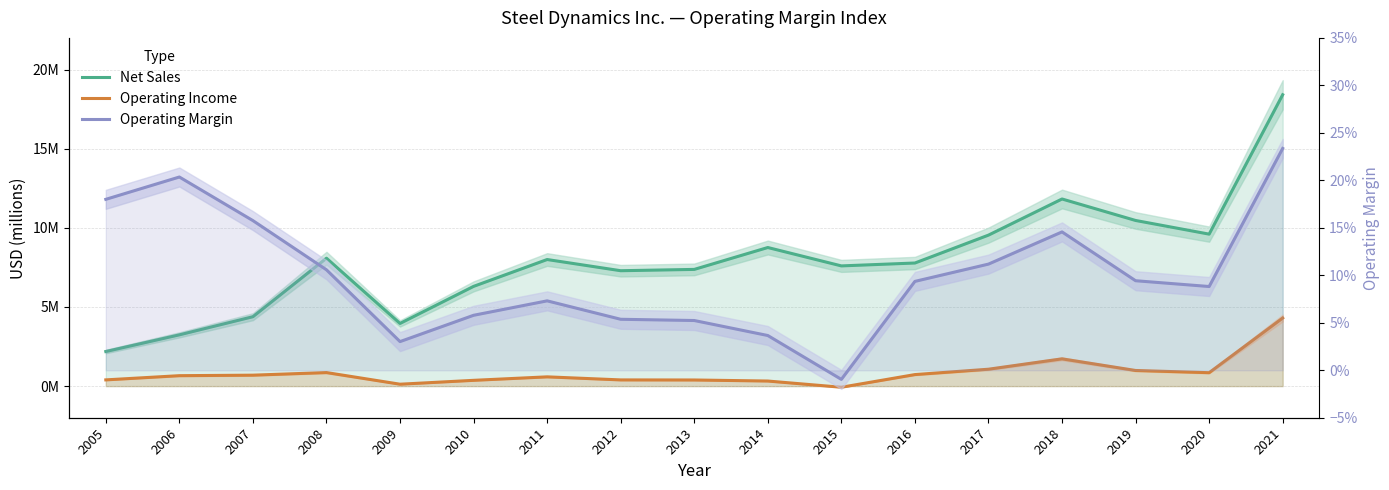

How many interior local valleys does the Operating Income series have?

3